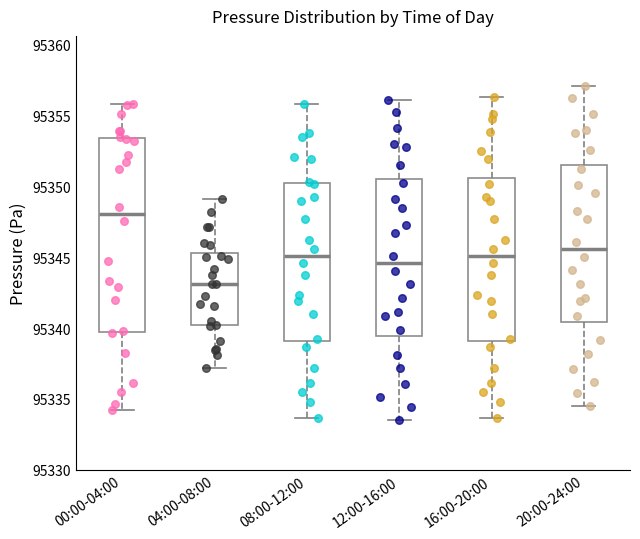

Reading left to right, transcribe this box plot: for each box, give where its median line is, the range the box spans, and where its two whiskers end, as read against the y-axis. The values are not printed on the chart, so give them approximately, as read against the axis.

00:00-04:00: median 95348.0, box 95340.0 to 95353.5, whiskers 95334.0 to 95356.0
04:00-08:00: median 95343.0, box 95340.0 to 95345.5, whiskers 95337.0 to 95349.0
08:00-12:00: median 95345.0, box 95339.0 to 95350.0, whiskers 95333.5 to 95356.0
12:00-16:00: median 95344.5, box 95339.5 to 95350.5, whiskers 95333.5 to 95356.0
16:00-20:00: median 95345.0, box 95339.0 to 95350.5, whiskers 95333.5 to 95356.5
20:00-24:00: median 95345.5, box 95340.5 to 95351.5, whiskers 95334.5 to 95357.0